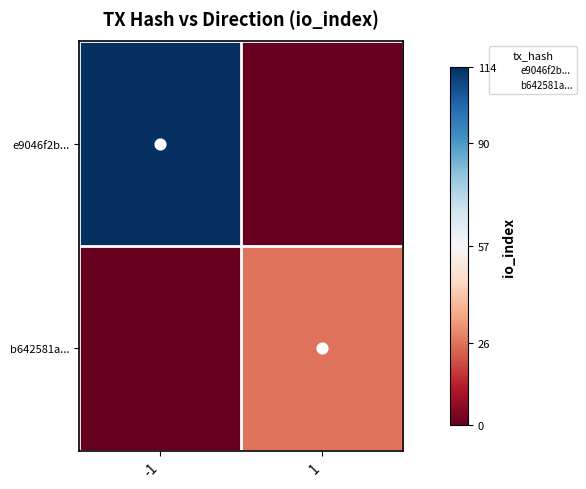

Which series has the largest range (max minus min)?

e9046f2b...